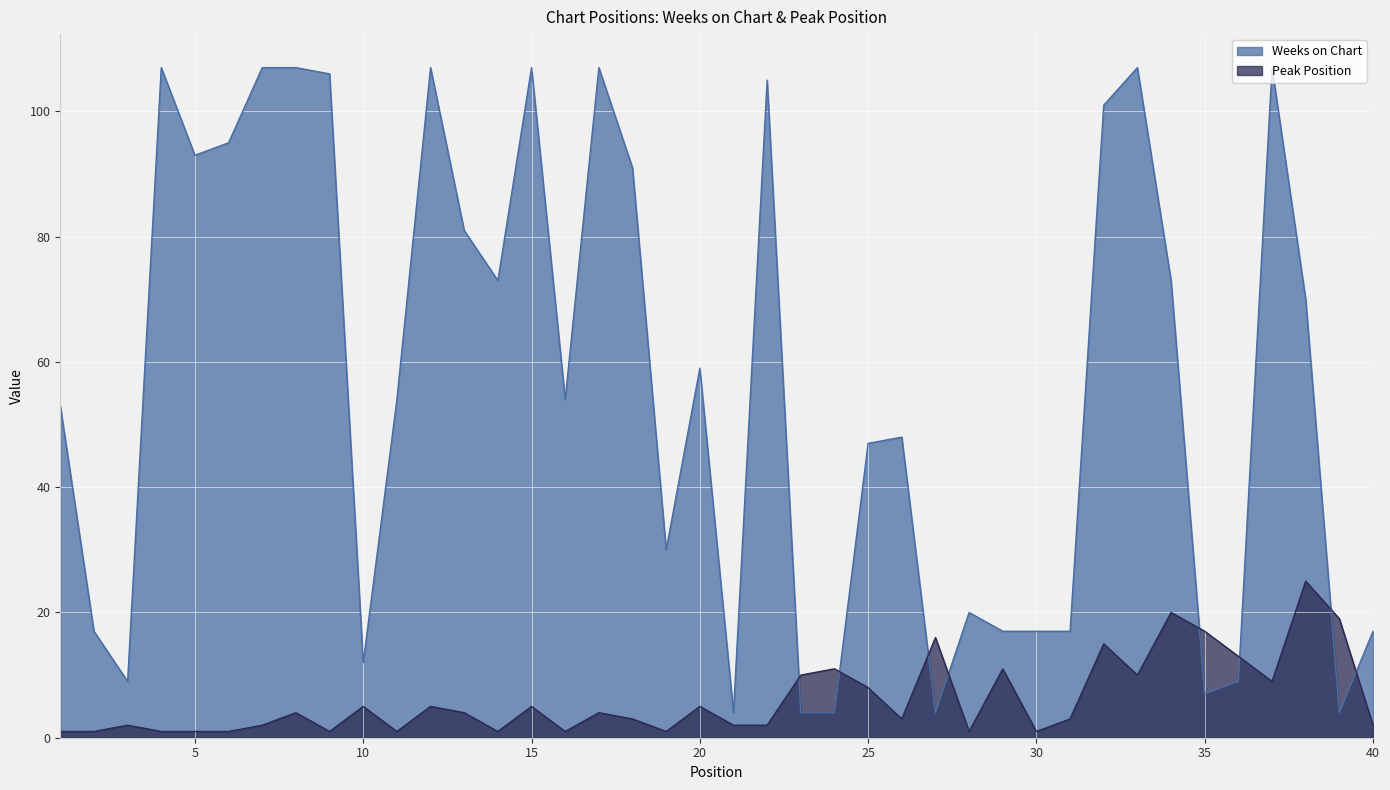

In Weeks on Chart, how many points are lower than both neighbors (excluding endpoints)?

10